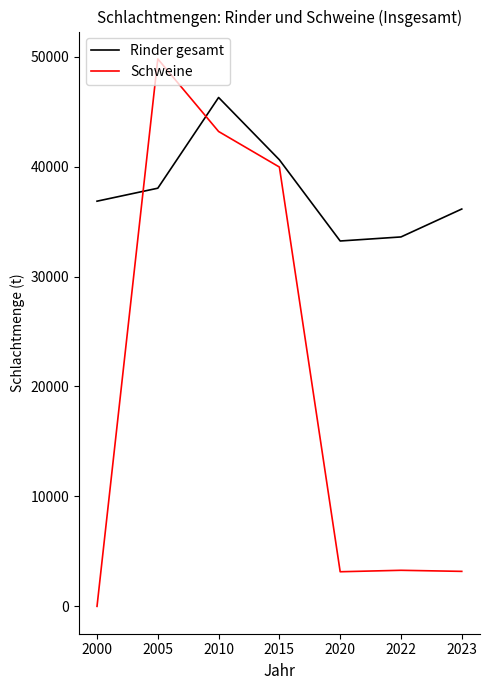

How many lines are shown in the chart?

2